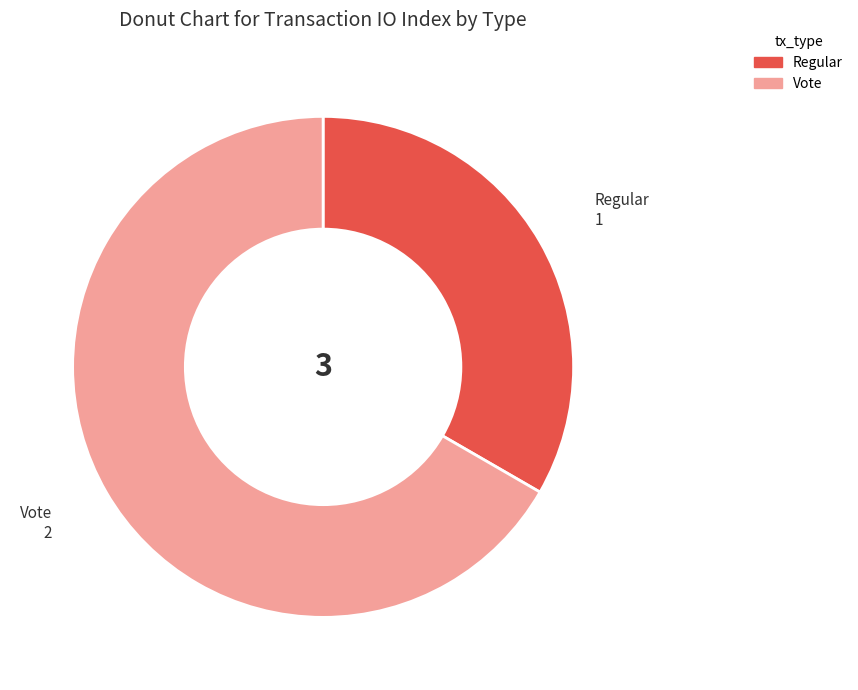

Combined, do Regular and Vote account for over 50%?

Yes